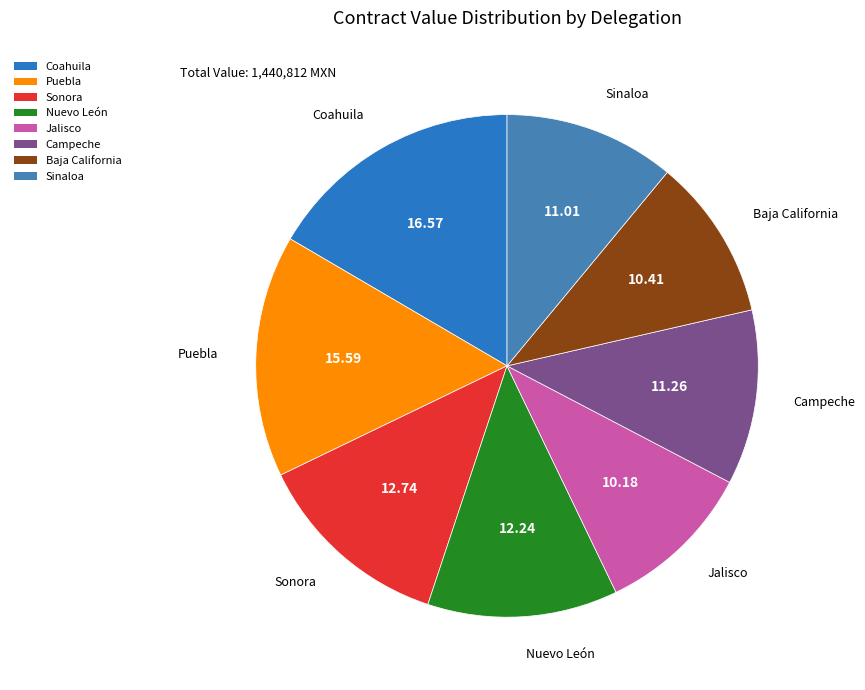

What is the largest slice in the pie chart?

Coahuila